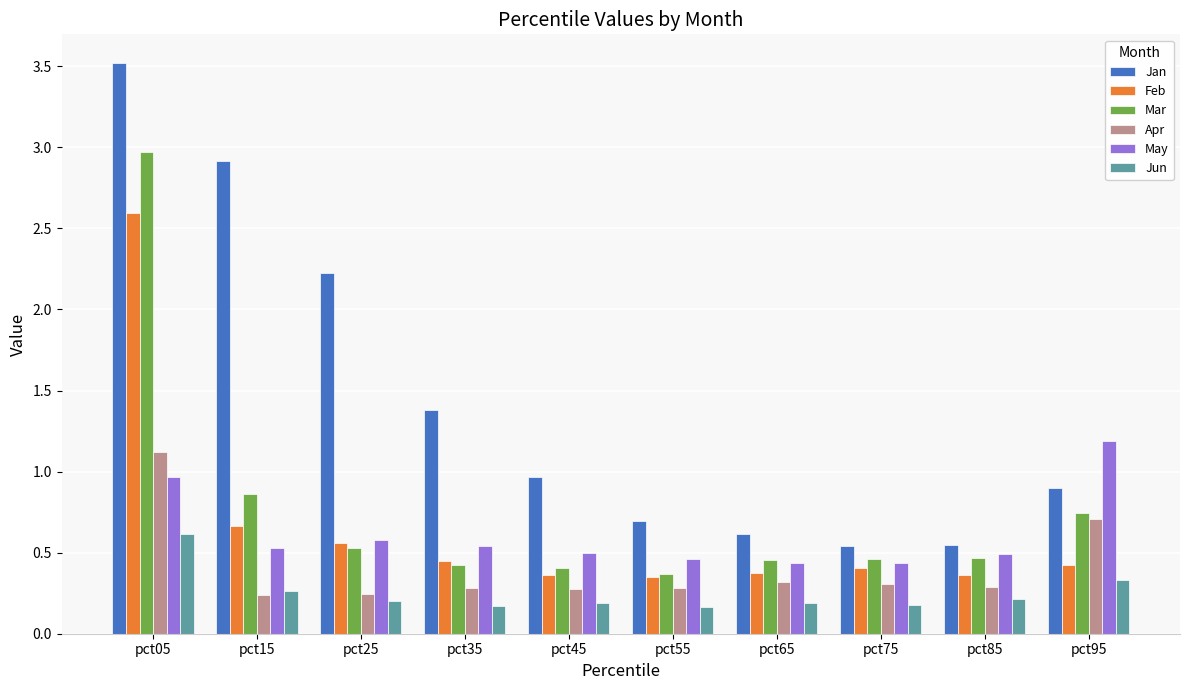

Which category has the lowest value in the Mar series?

pct55